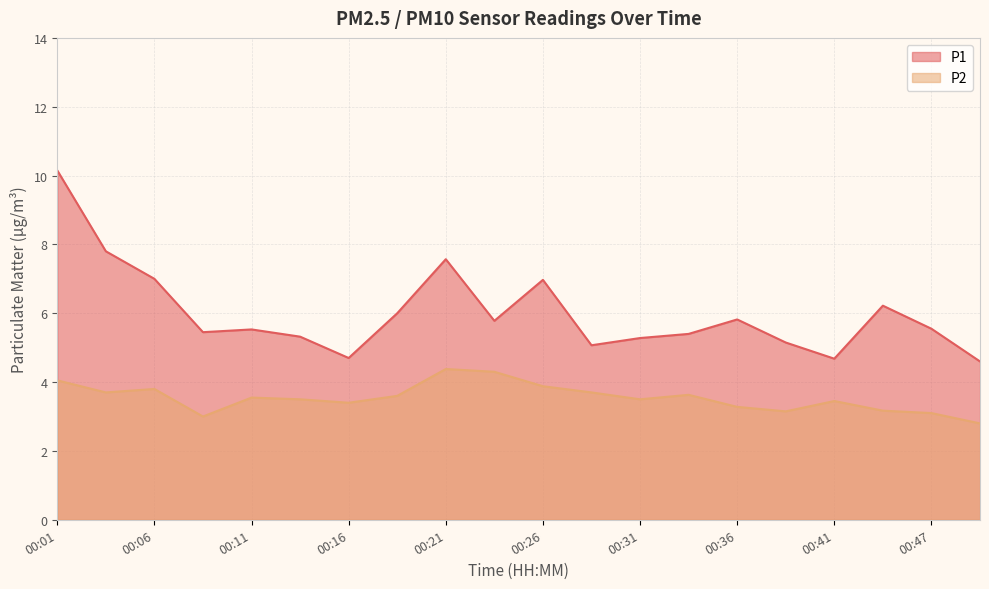

In P2, how many points are lower than both neighbors (excluding endpoints)?

5